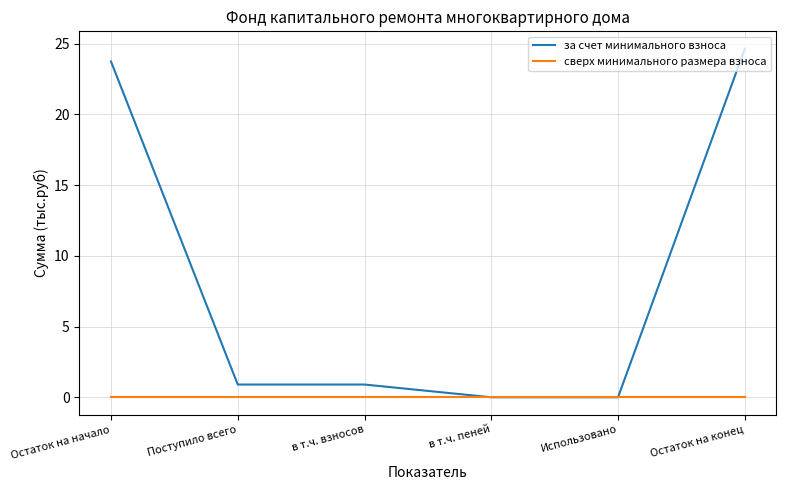

Does the chart have visible grid lines?

Yes